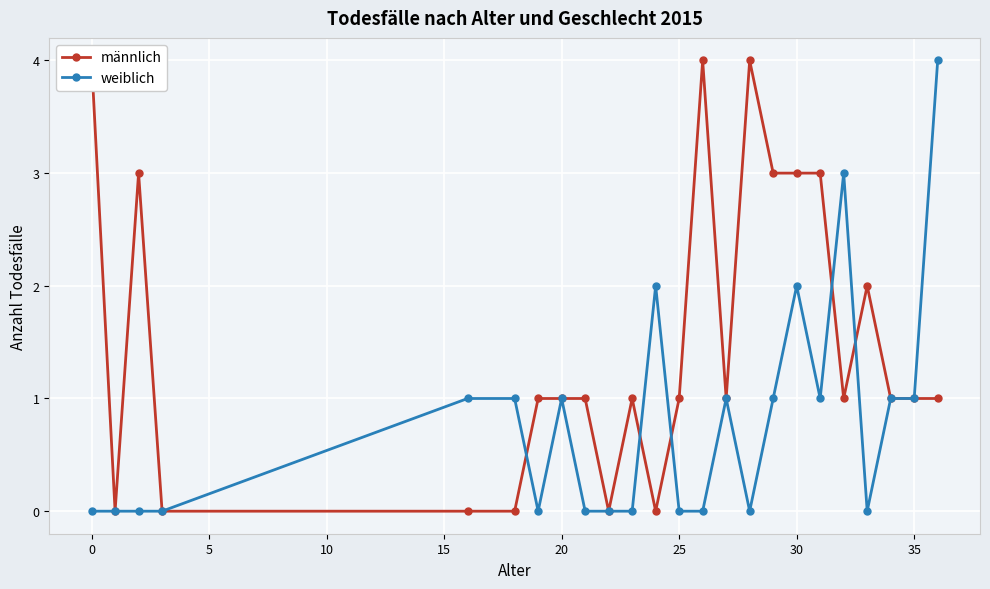

True or false: weiblich has more than 2 interior local peaks.

True